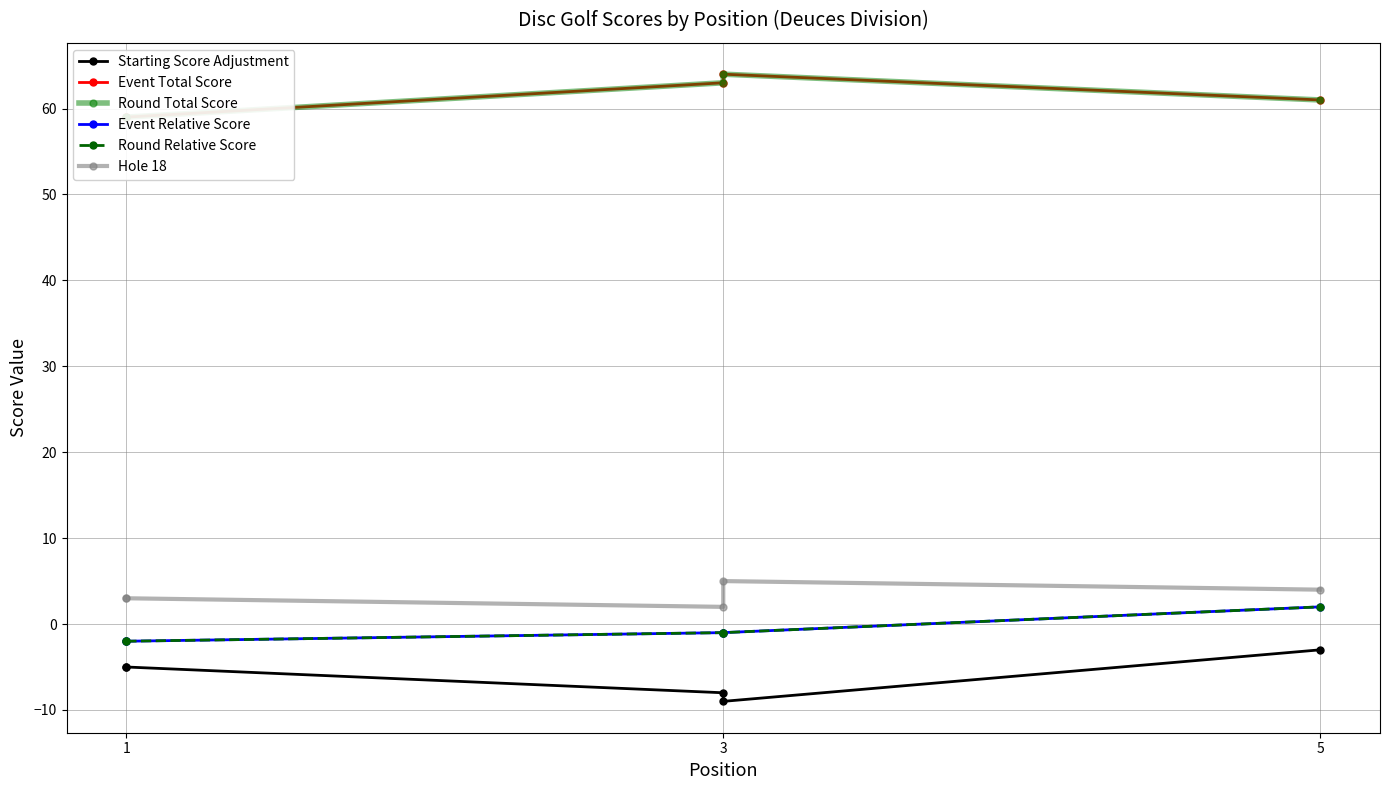

Which label corresponds to the largest value in the chart?

3